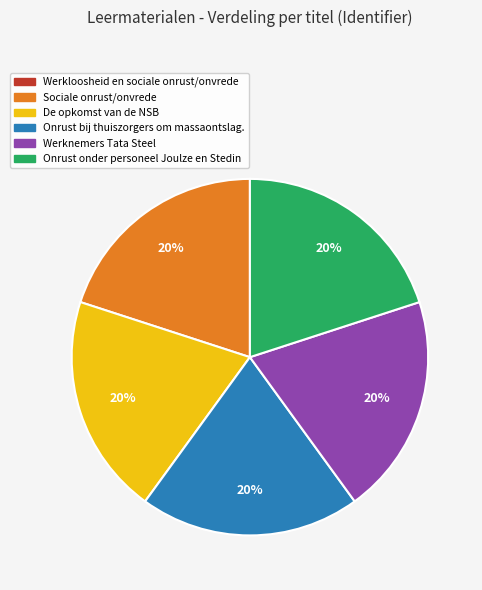

Do Werknemers Tata Steel and Onrust onder personeel Joulze en Stedin together represent more than half of the pie?

No